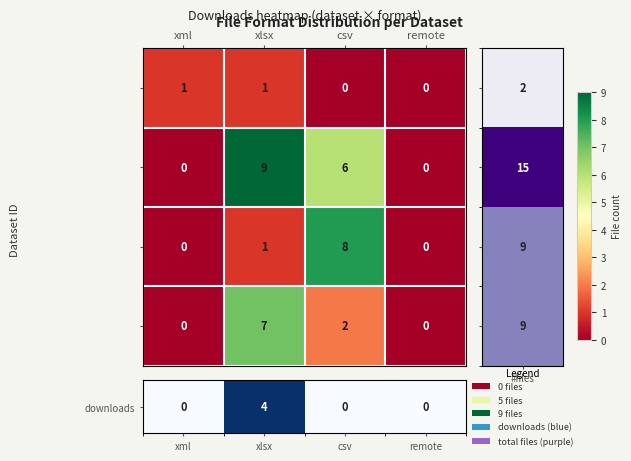

What is the difference between the highest and lowest values at xlsx?

8